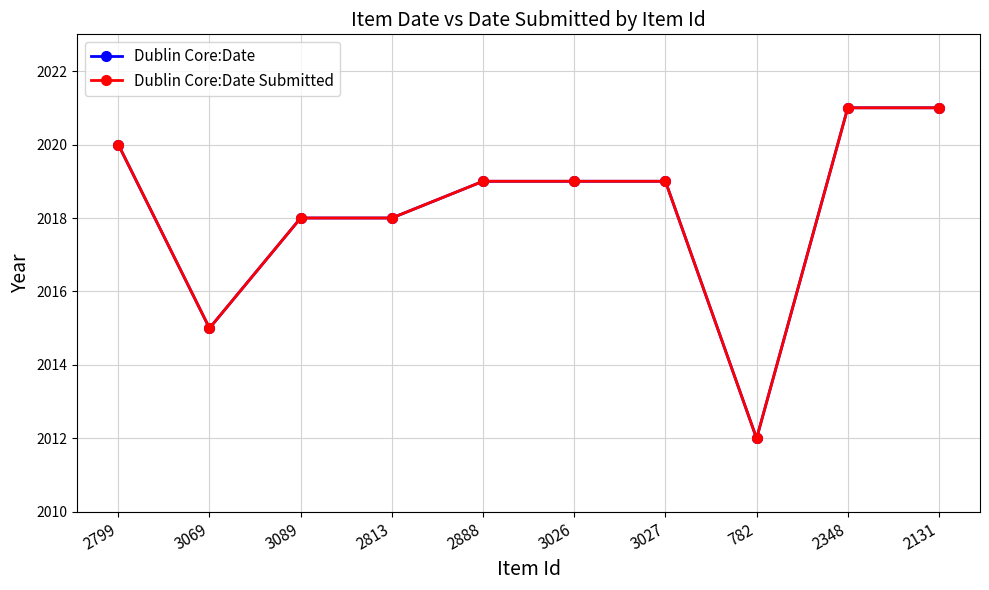

True or false: Dublin Core:Date Submitted and Dublin Core:Date cross at least once.

False